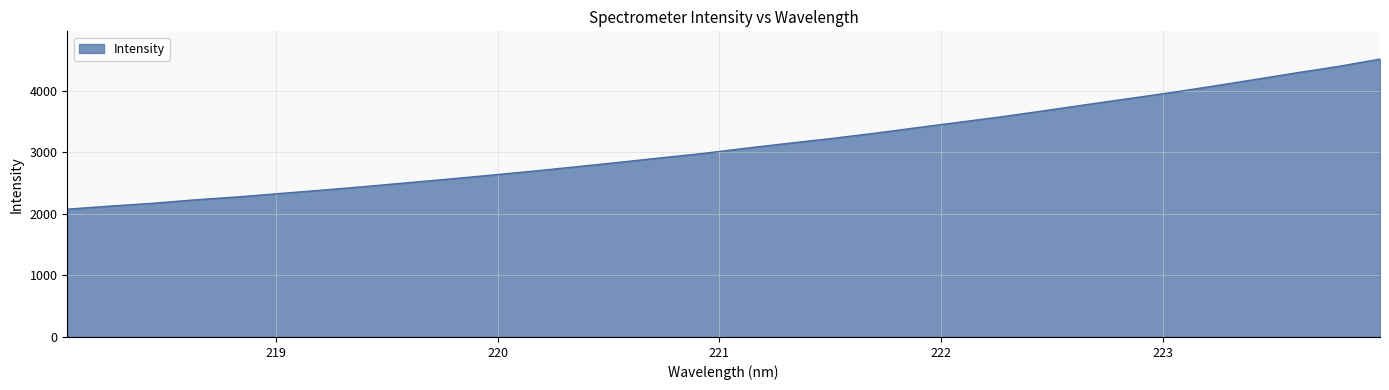

What is the minimum value shown in the chart?

2073.9